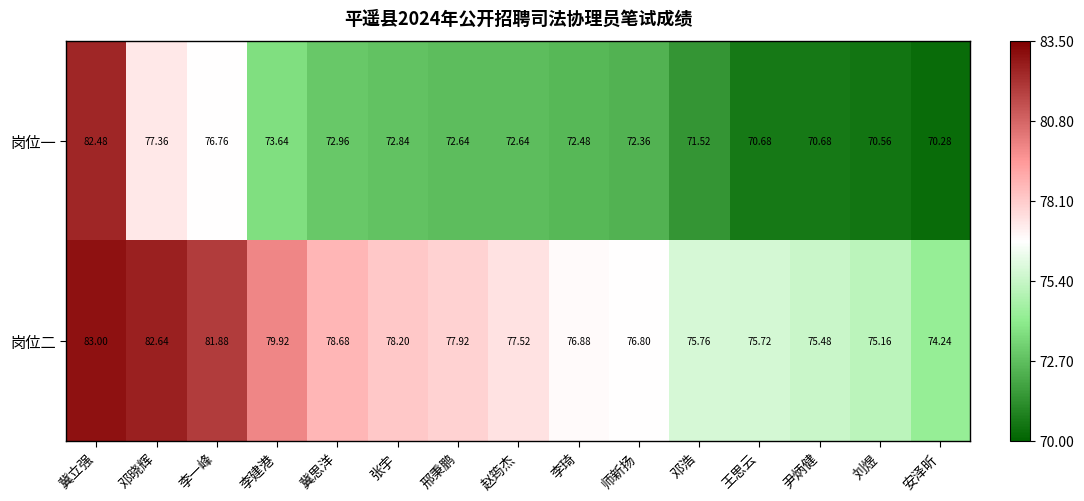

List the labels in order of 岗位二 value, largest first.

冀立强, 邓晓辉, 李一峰, 李建港, 冀思洋, 张宇, 邢秉鹏, 赵筠杰, 李琦, 师新扬, 邓浩, 王思云, 尹炳健, 刘煜, 安泽昕